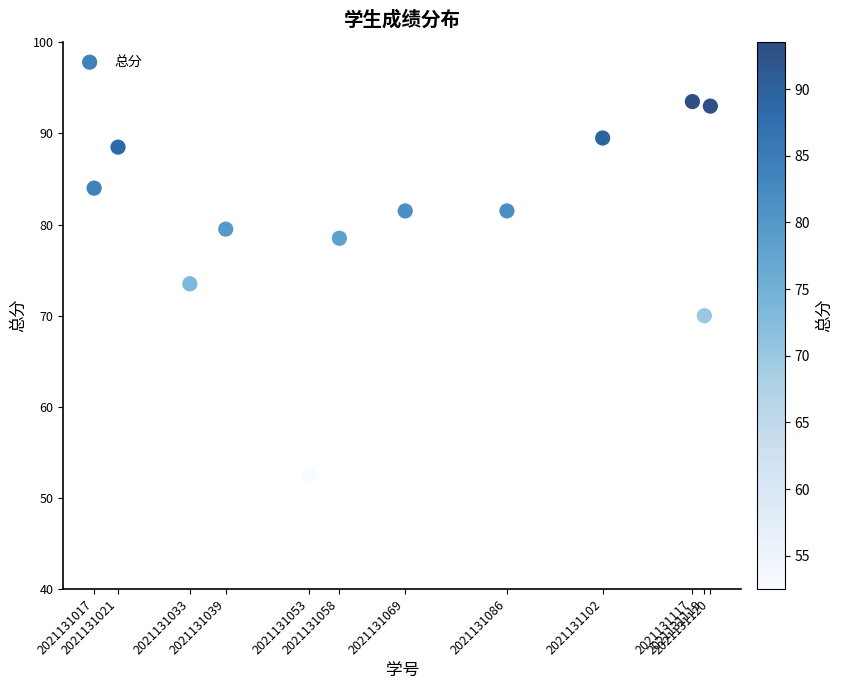

What is the range of Y values (max minus min)?

41.0